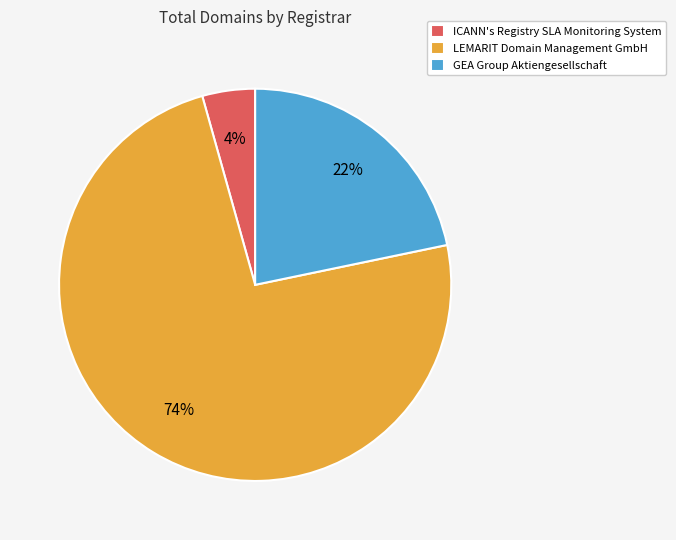

To the nearest percent, what is the combined percentage of LEMARIT Domain Management GmbH and GEA Group Aktiengesellschaft?

96%